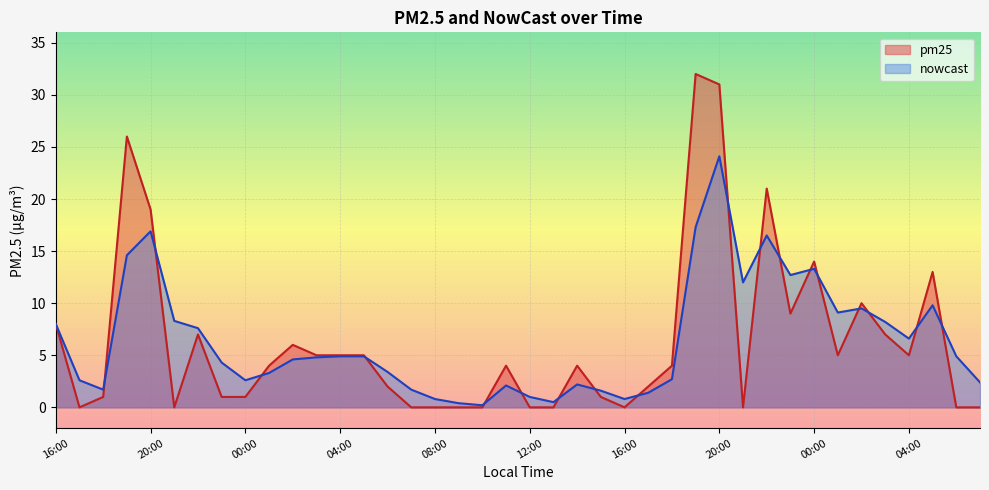

How many lines are shown in the chart?

2